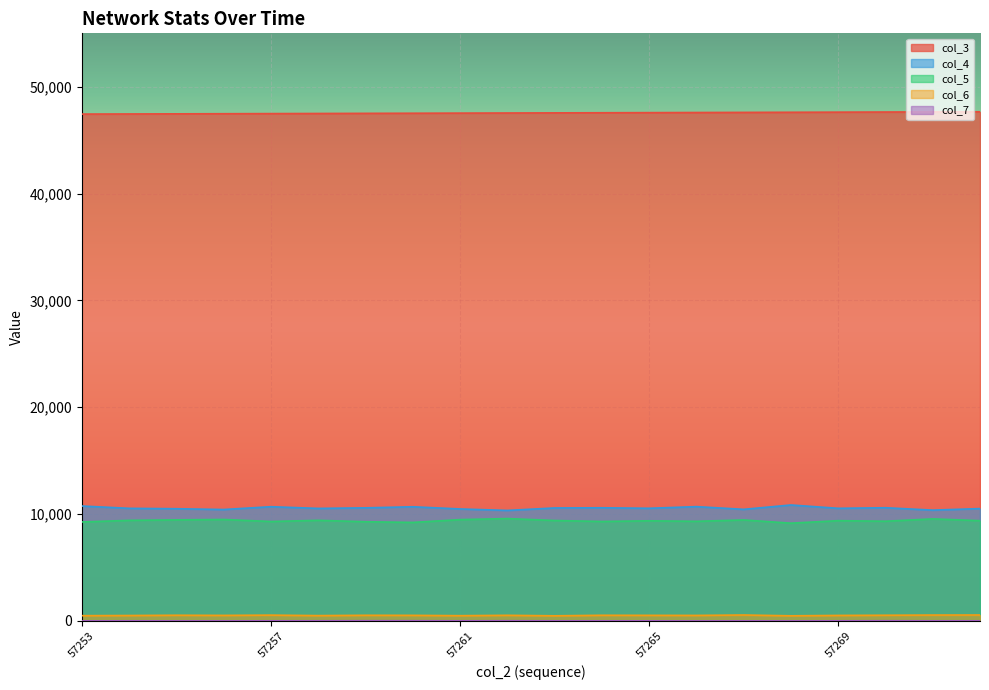

What is the total value across all series at 57263?

68039